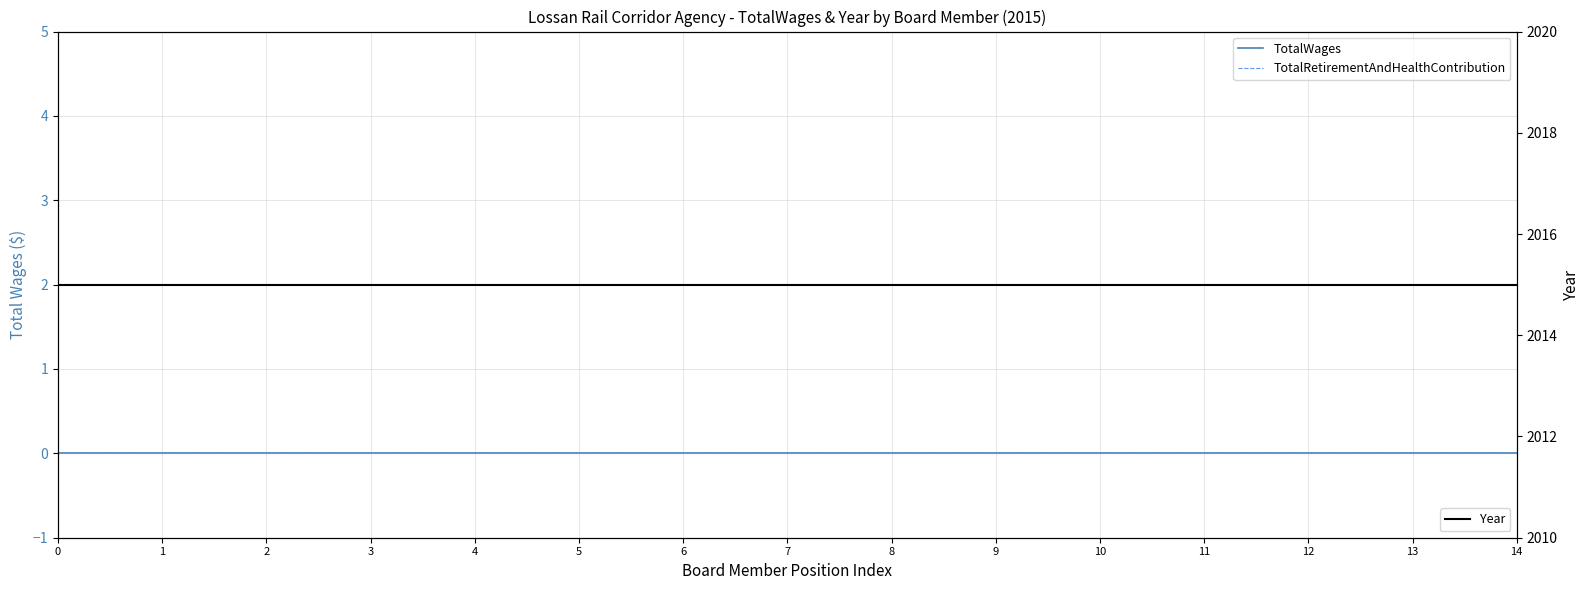

Reading left to right, list all the values displayed in this chart.

TotalWages: 0=0	1=0	2=0	3=0	4=0	5=0	6=0	7=0	8=0	9=0	10=0	11=0	12=0	13=0	14=0
TotalRetirementAndHealthContribution: 0=0	1=0	2=0	3=0	4=0	5=0	6=0	7=0	8=0	9=0	10=0	11=0	12=0	13=0	14=0
Year: 0=2015	1=2015	2=2015	3=2015	4=2015	5=2015	6=2015	7=2015	8=2015	9=2015	10=2015	11=2015	12=2015	13=2015	14=2015